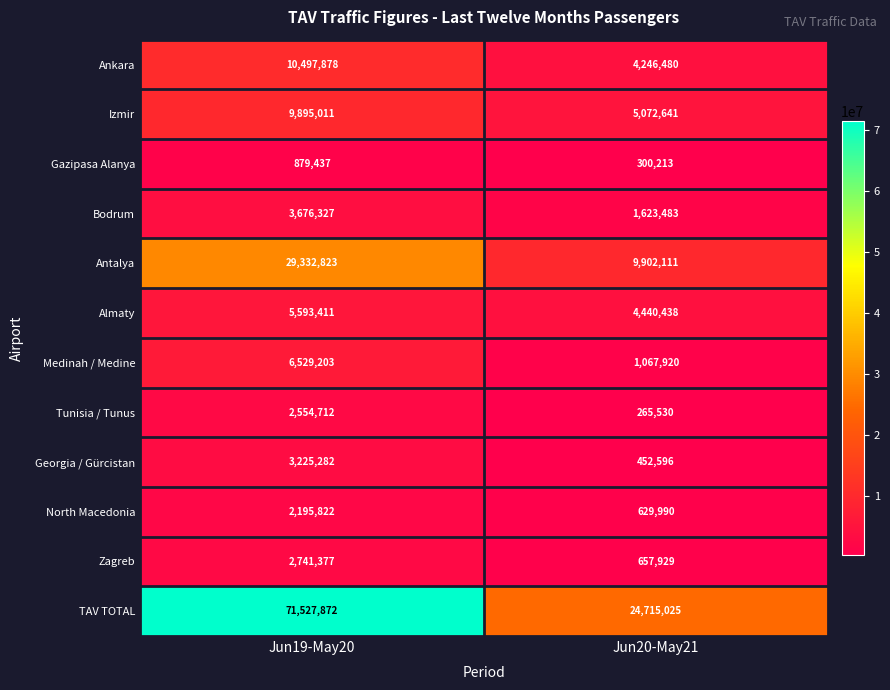

Which series has the largest range (max minus min)?

TAV TOTAL